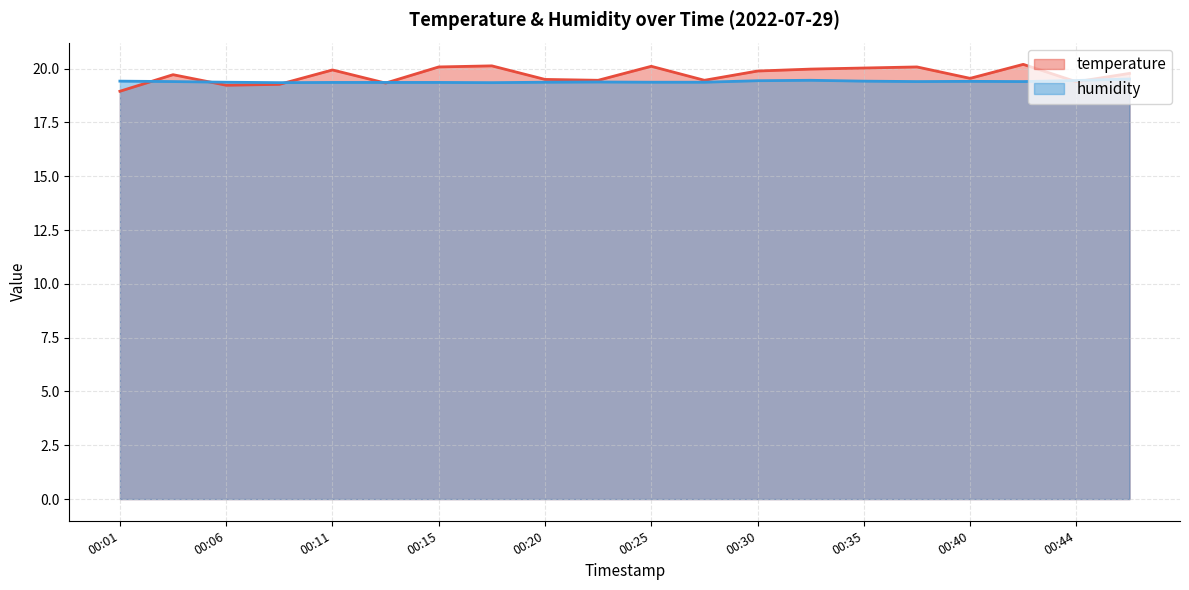

What is the approximate value of humidity at 00:42?

19.4